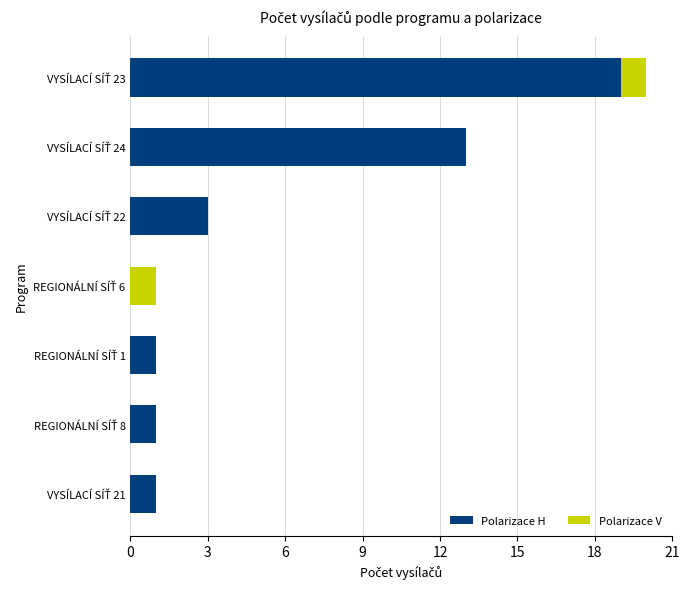

What is the maximum value for Polarizace H?

19